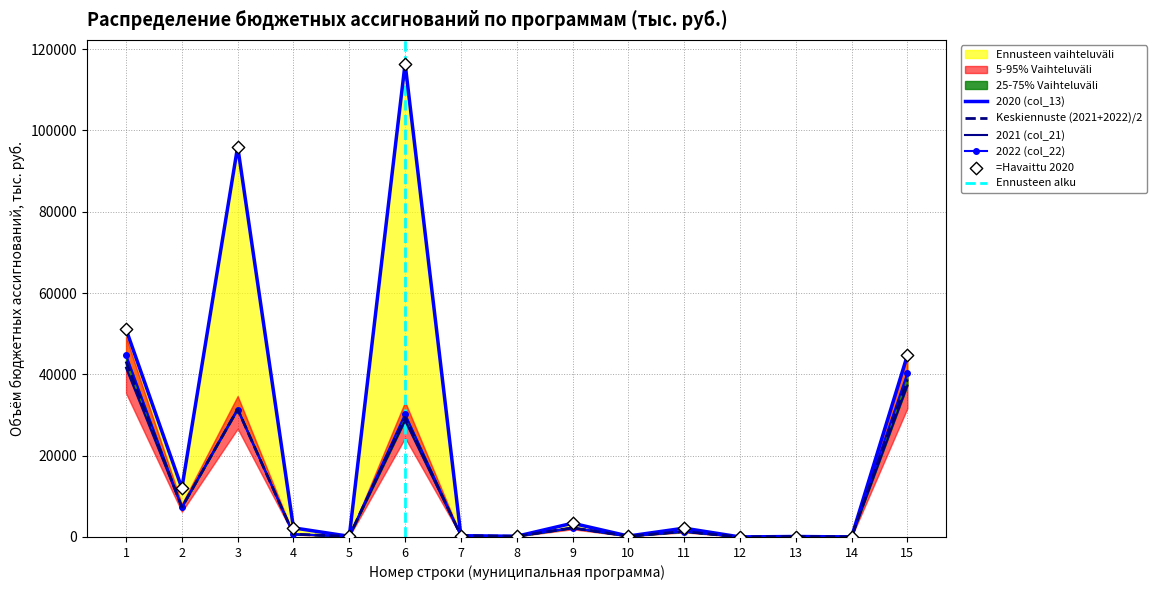

Is the value of 2021 (col_21) at 4 greater than the value of 2020 (col_13) at 11?

No